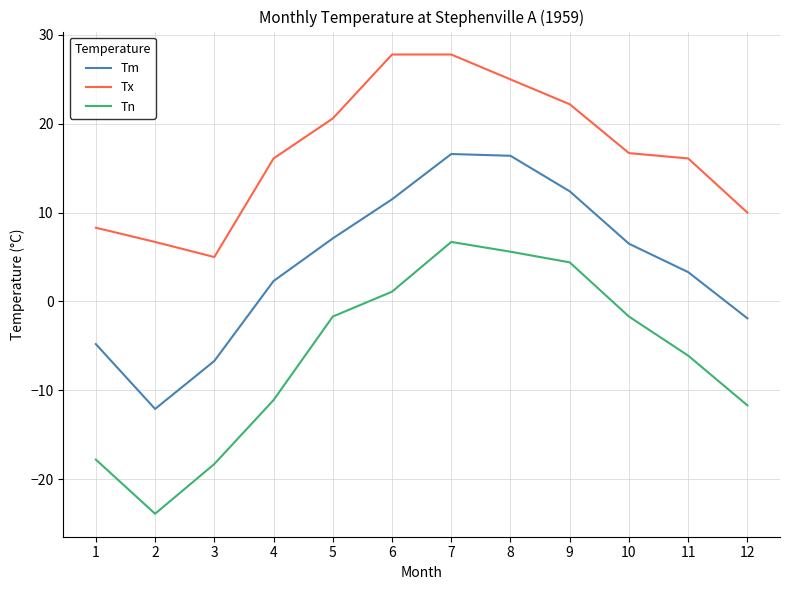

What is the sum of all Tm values?

50.6